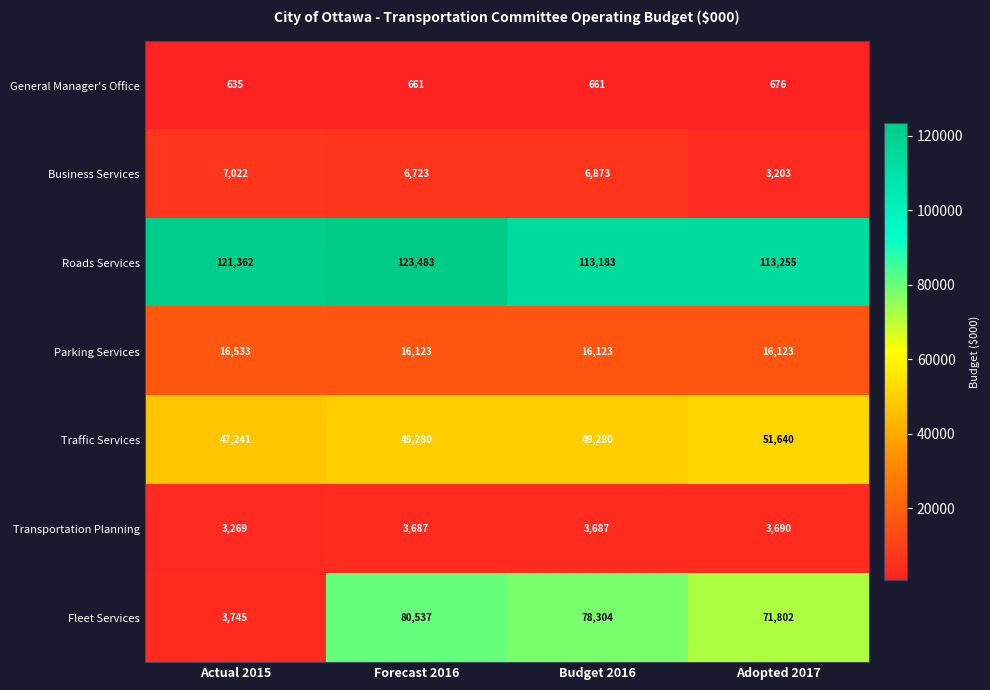

Where is Fleet Services nearest to the value 42141?

Adopted 2017